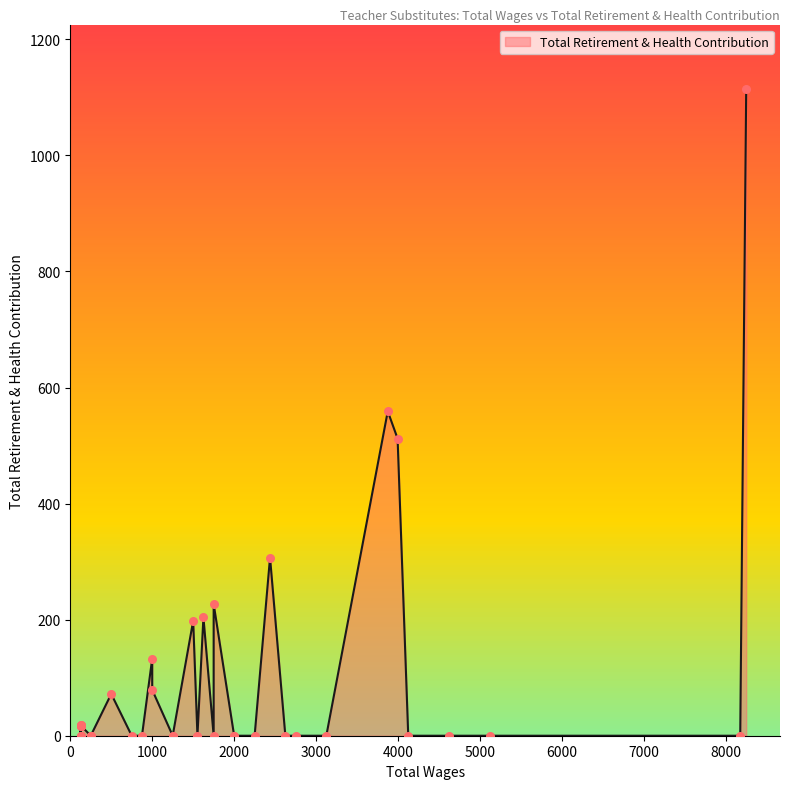

Which has a higher value, 1750.0 or 2000.0?

1750.0